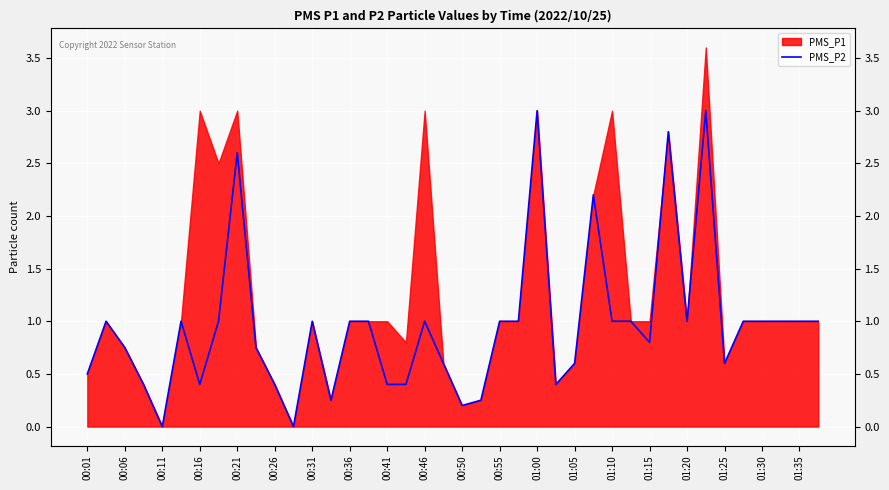

At which category does the data reach its first local peak?

00:06